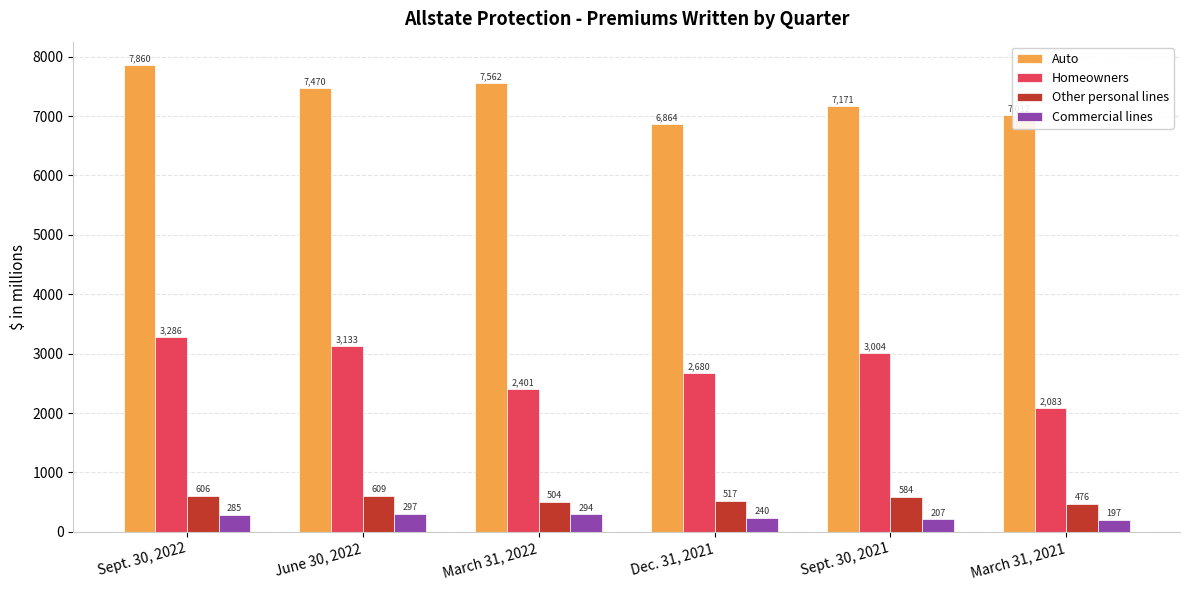

Which series has the largest total across all categories?

Auto